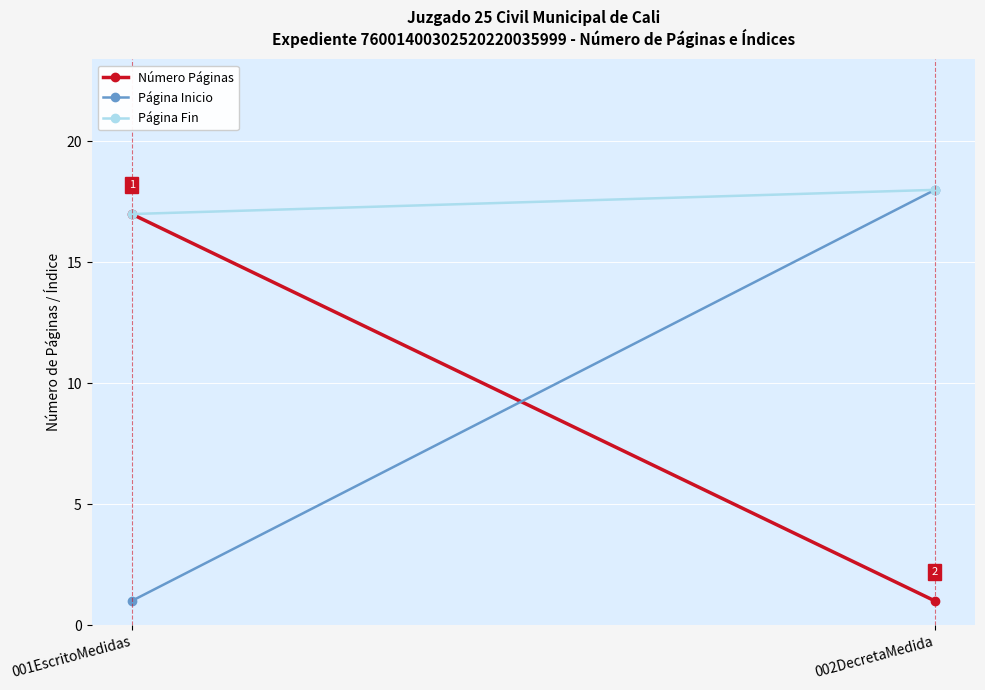

What position from the left is 001EscritoMedidas?

1